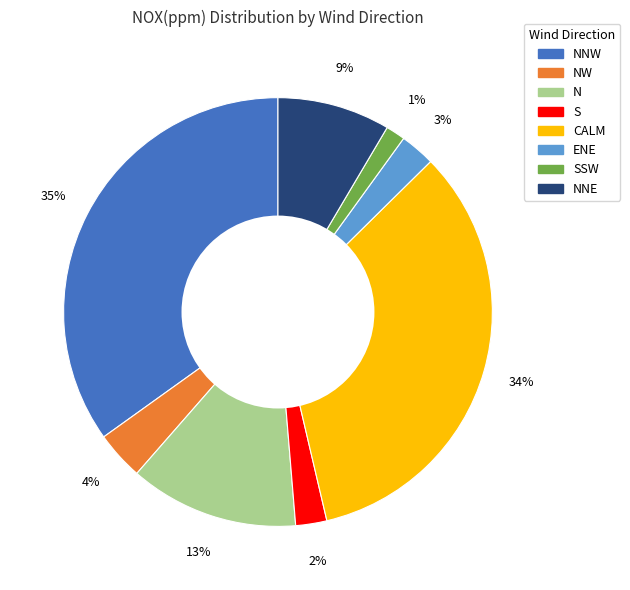

To the nearest percent, what is the average slice percentage?

12%